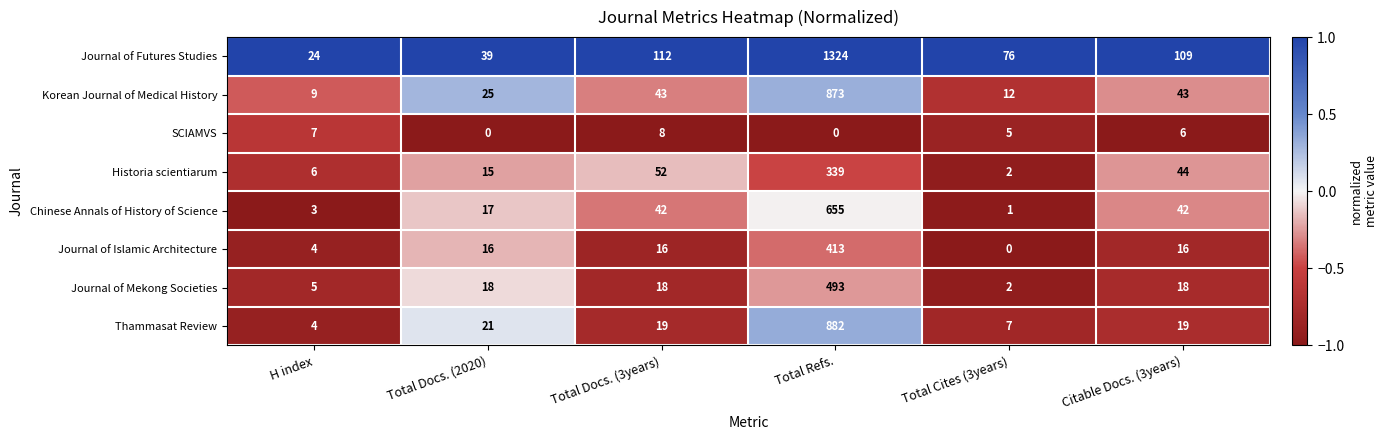

The value of Korean Journal of Medical History at Total Refs. is 309. True or false?

False